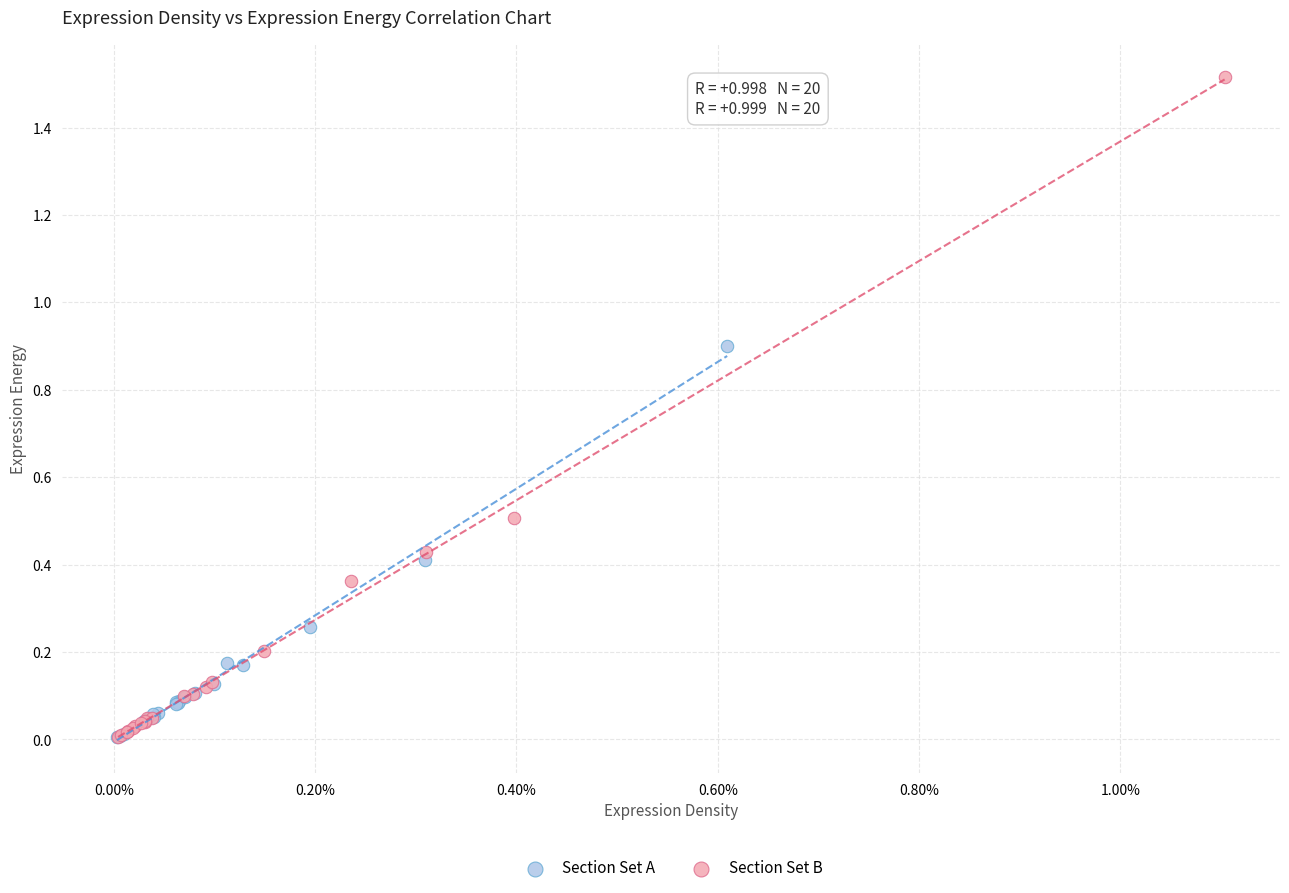

Which series contains the highest Y value?

Section Set B